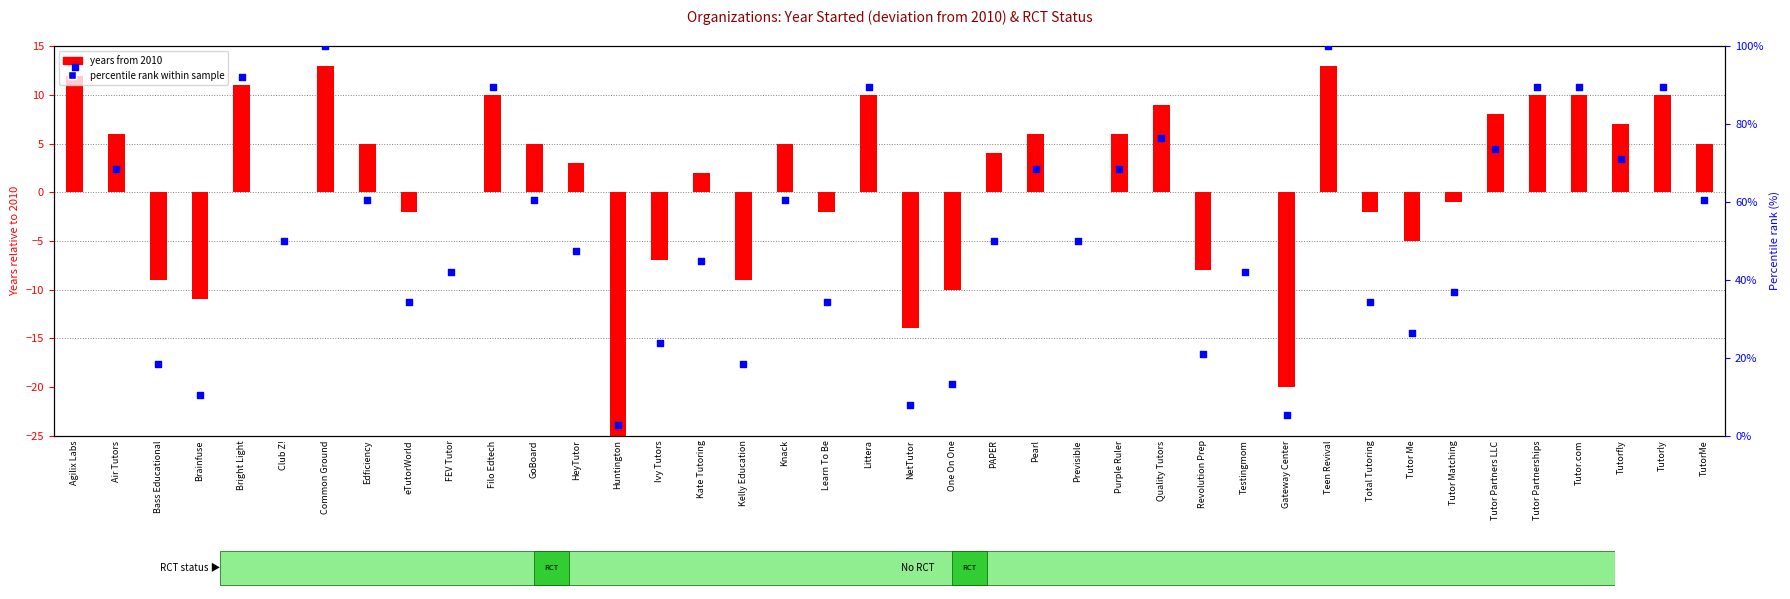

Which series has the largest total across all categories?

percentile rank within sample